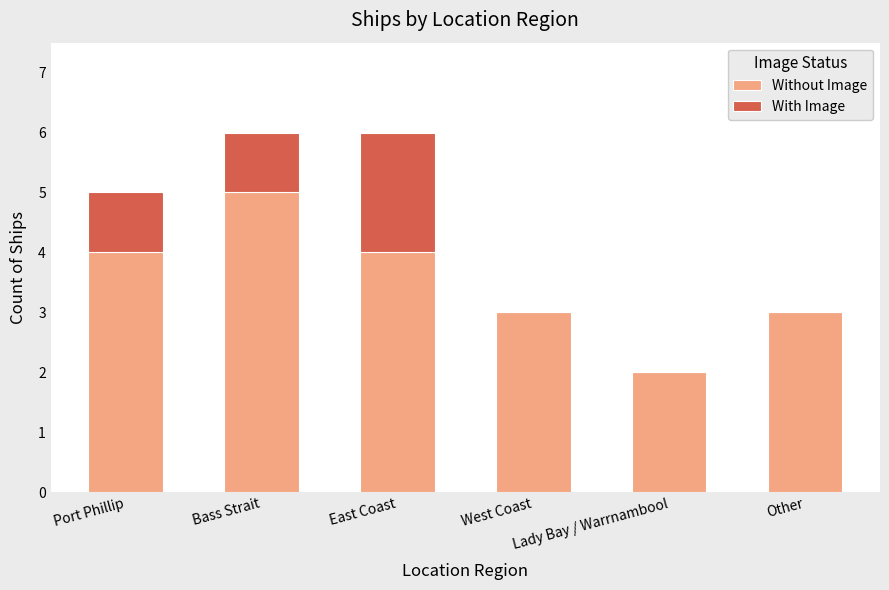

True or false: Without Image has a value of 5 at Other.

False